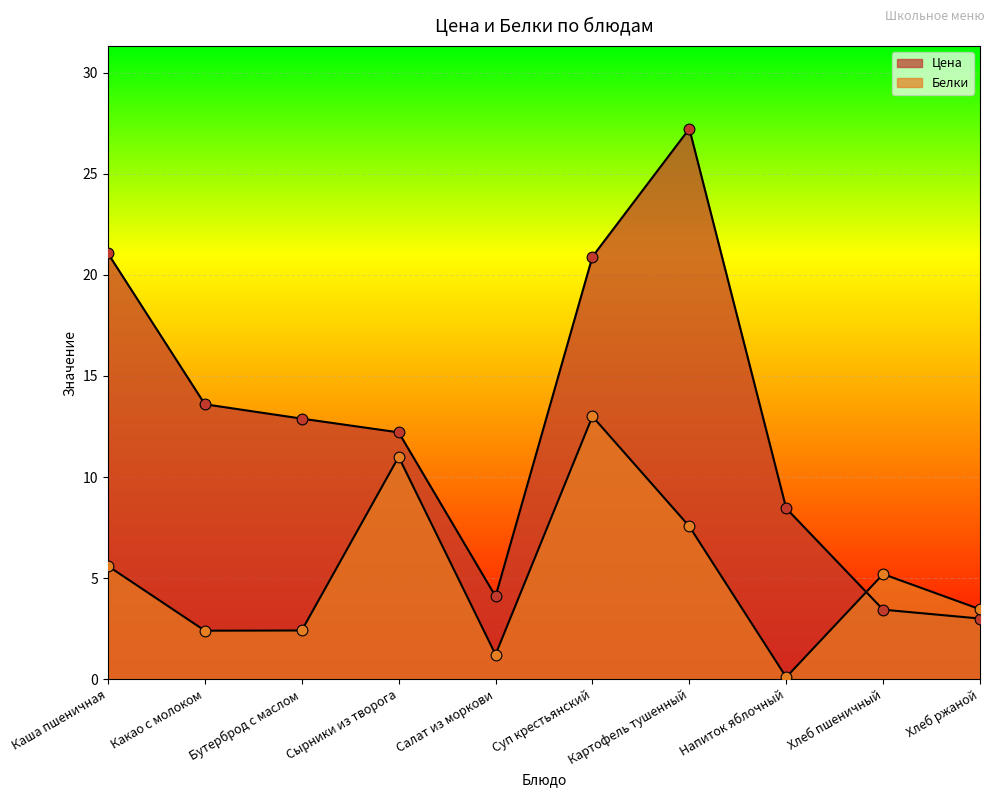

What is the total value across all series at Салат из моркови?

5.3